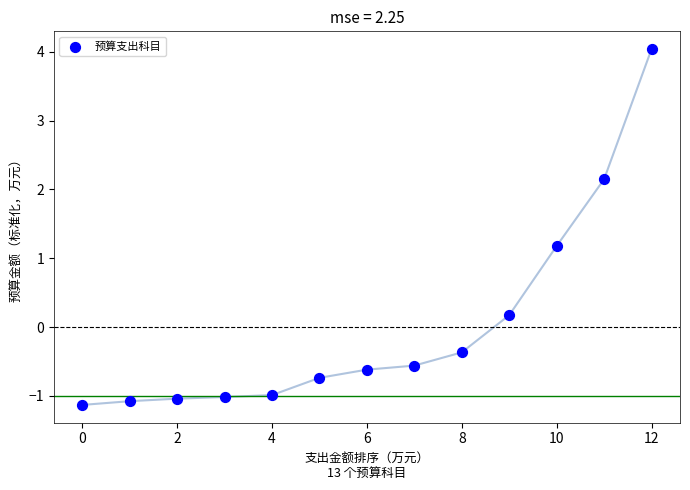

What Y value in the scatter plot is closest to 1?

1.2